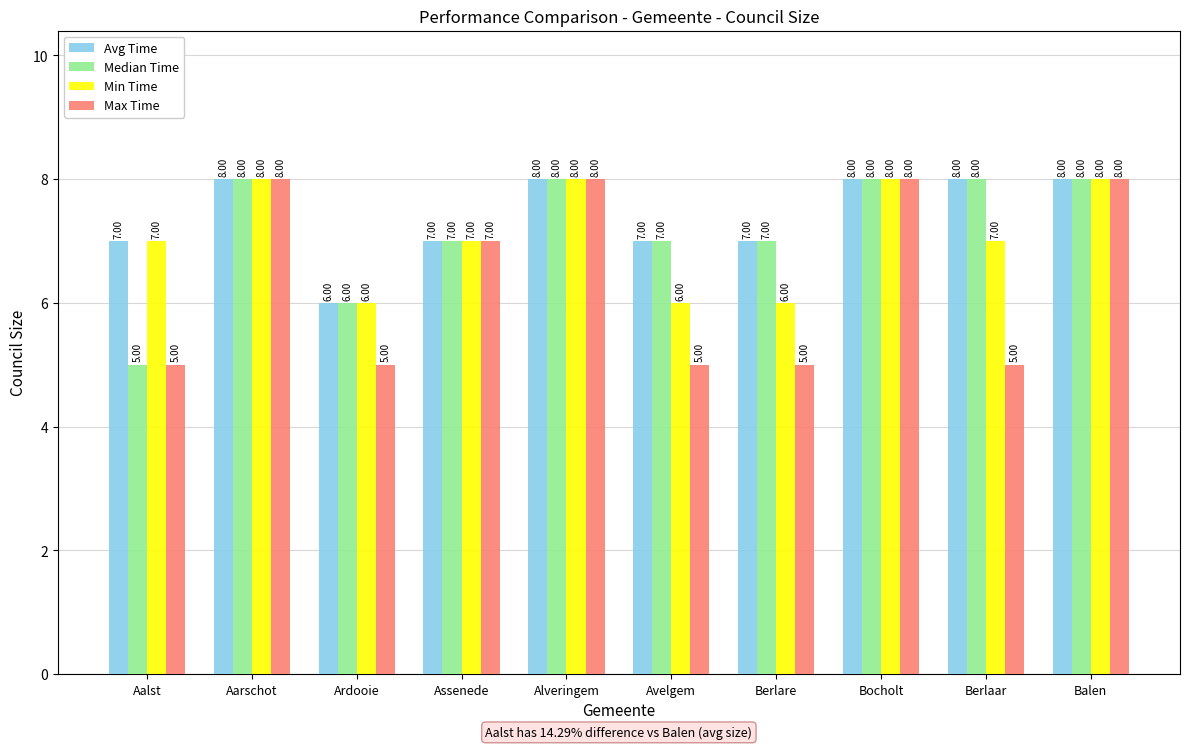

What position from the right is Balen?

1